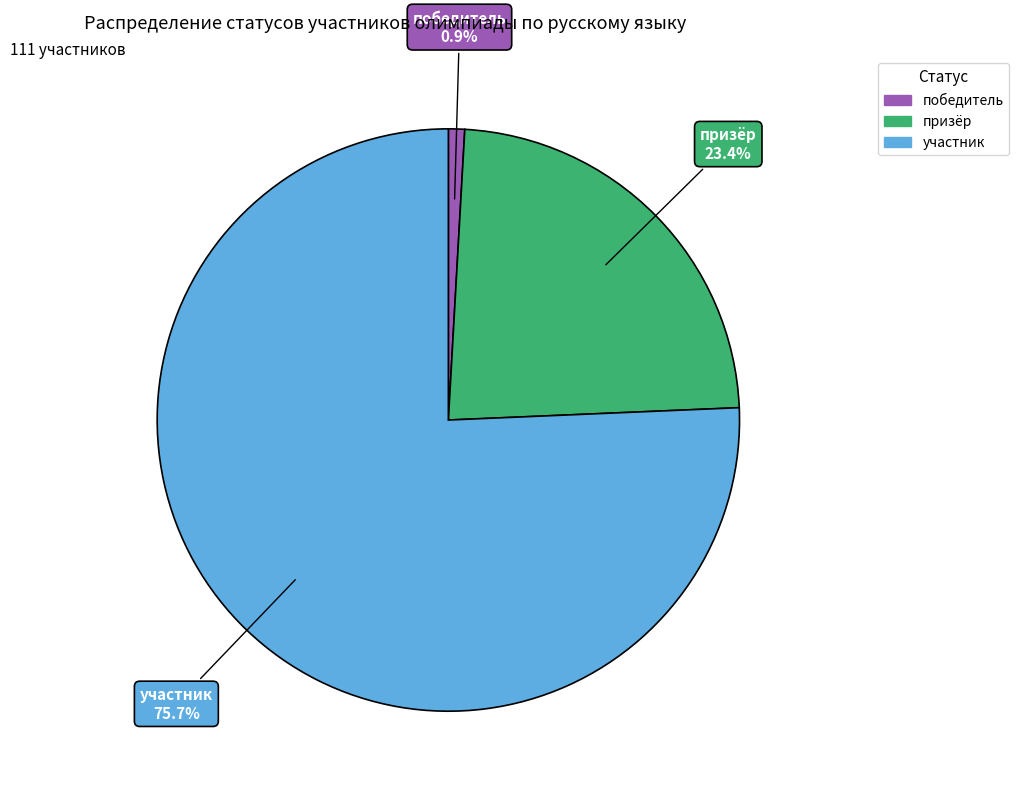

Approximately how many times larger is the value at призёр compared to победитель?

26.0